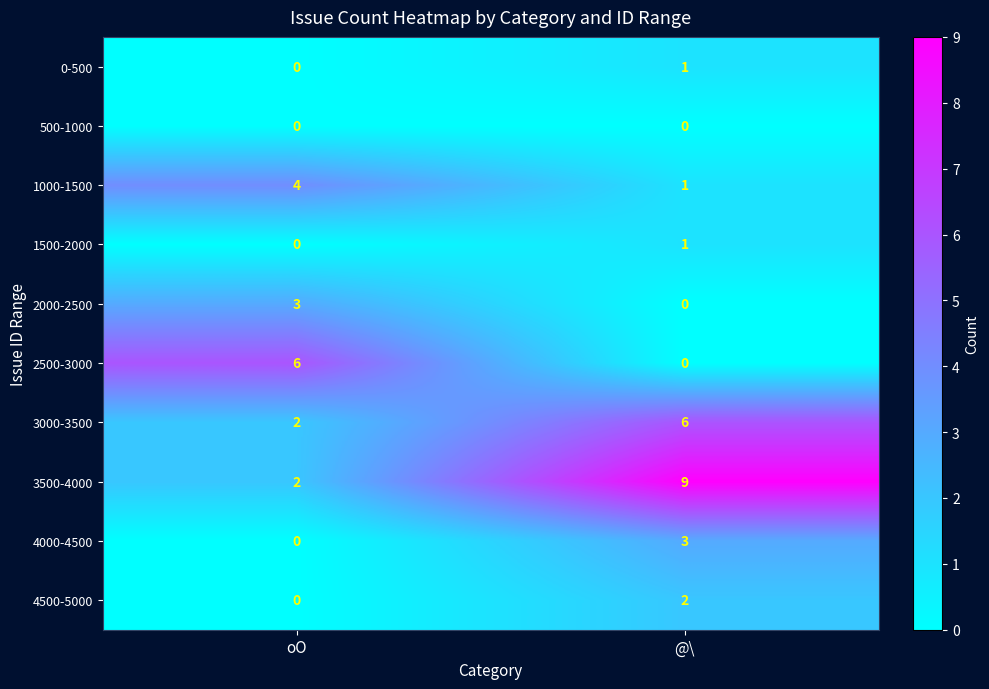

What is the sum of all 3500-4000 values?

11